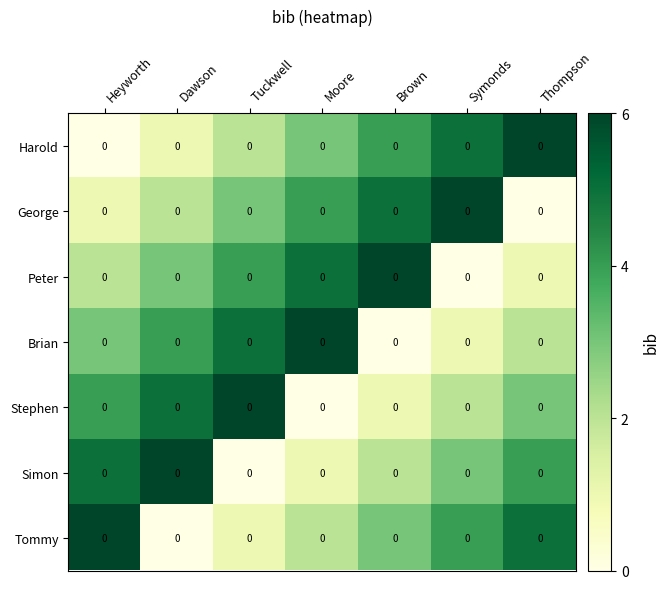

Between Moore and Dawson, which is larger?

Moore